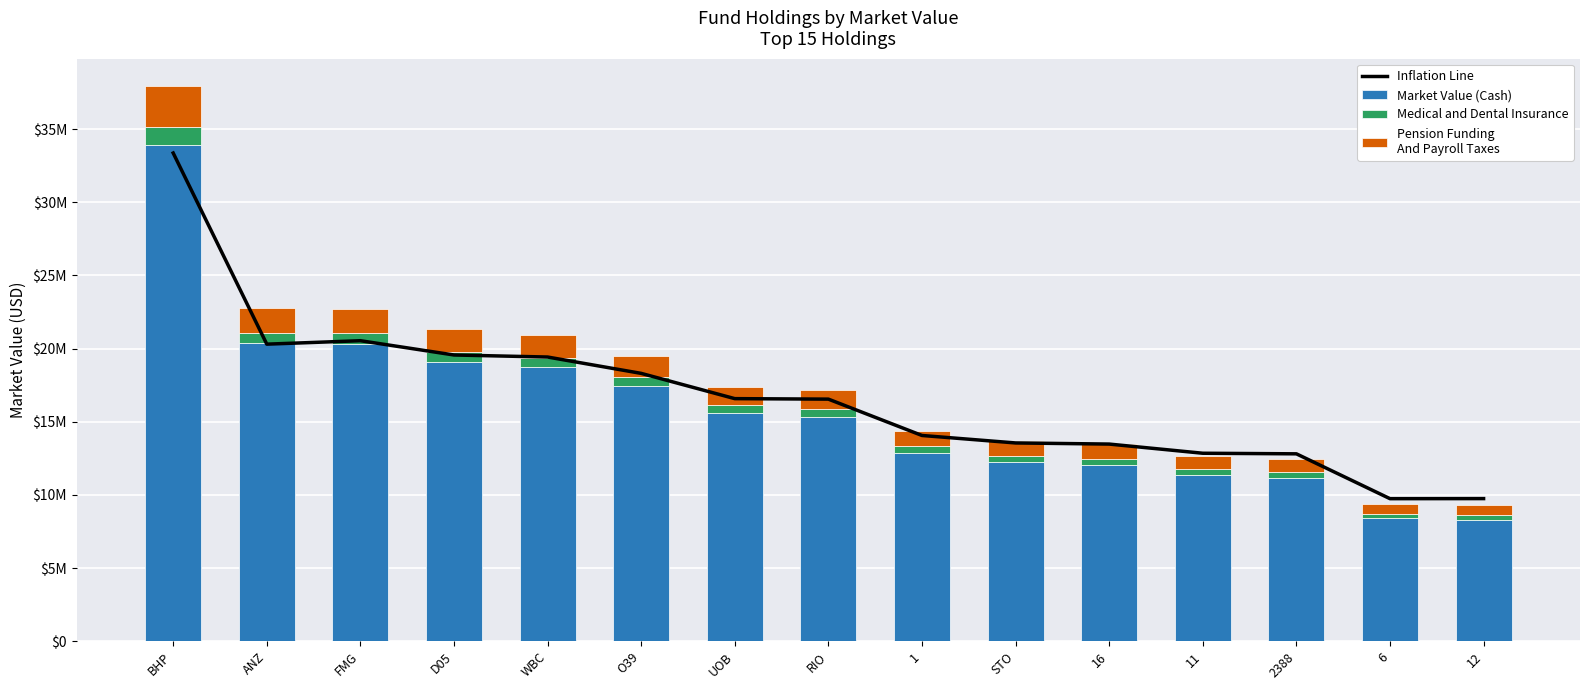

What is the difference between the second highest and second lowest values in the Inflation Line series?

10790885.8